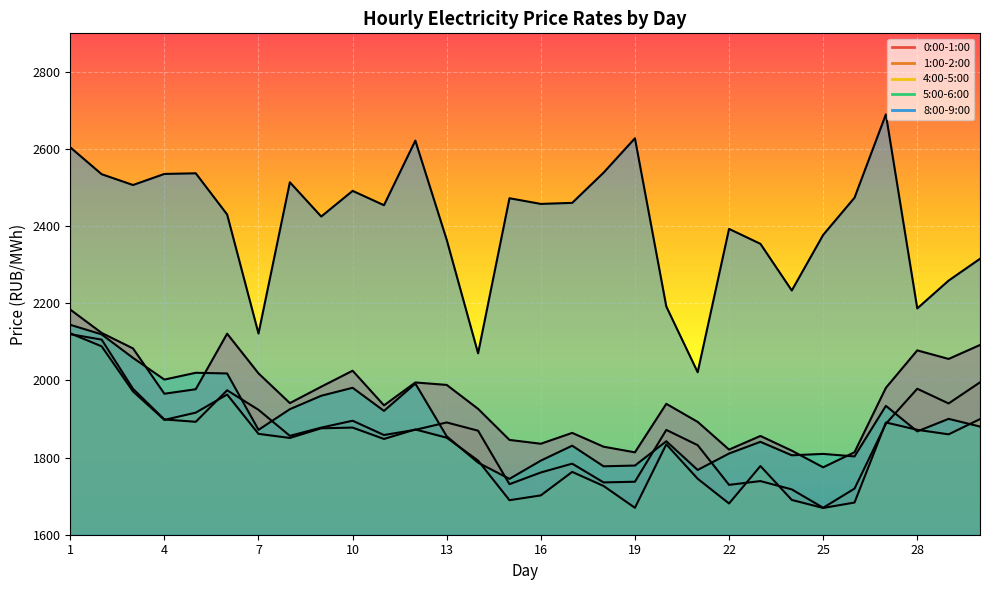

How many values in the 5:00-6:00 series exceed 1871?

15